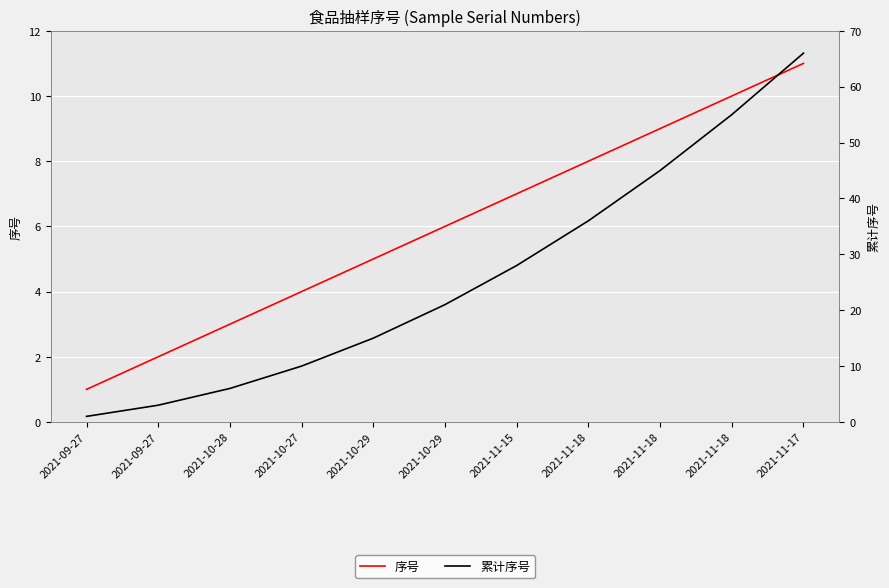

Reading right to left, transcribe all the data shown in this chart.

序号: 11	10	9	8	7	6	5	4	3	2	1
累计序号: 66	55	45	36	28	21	15	10	6	3	1